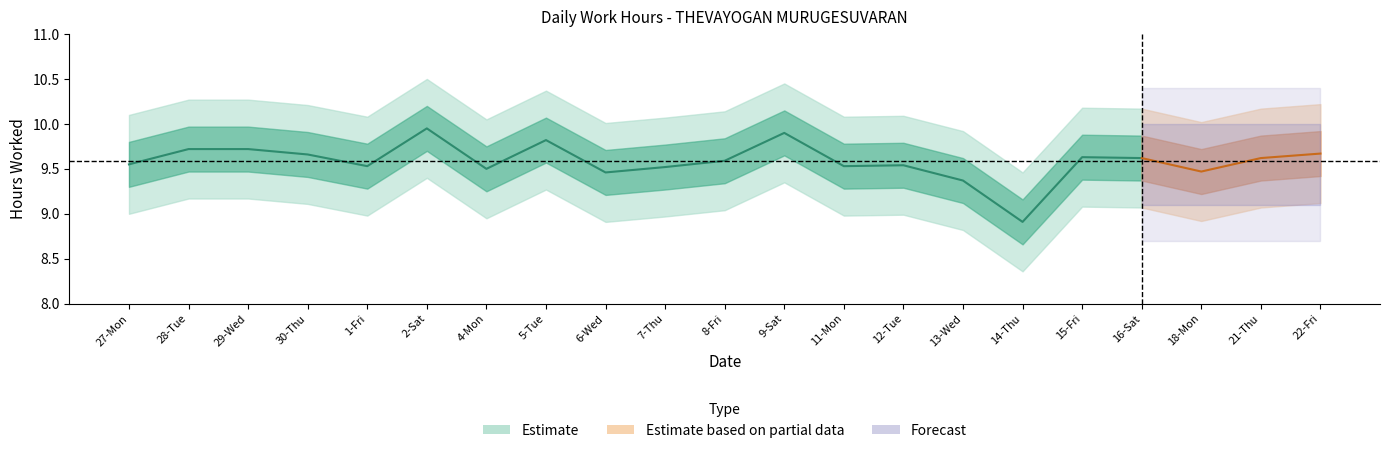

At which category is the sum across all series the highest?

2-Sat